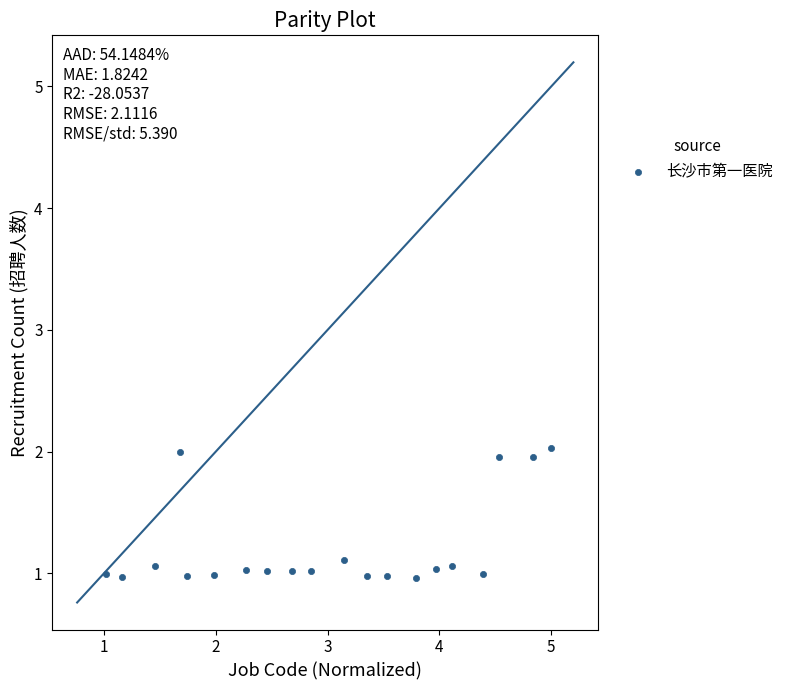

What is the range of X values (max minus min)?

4.0